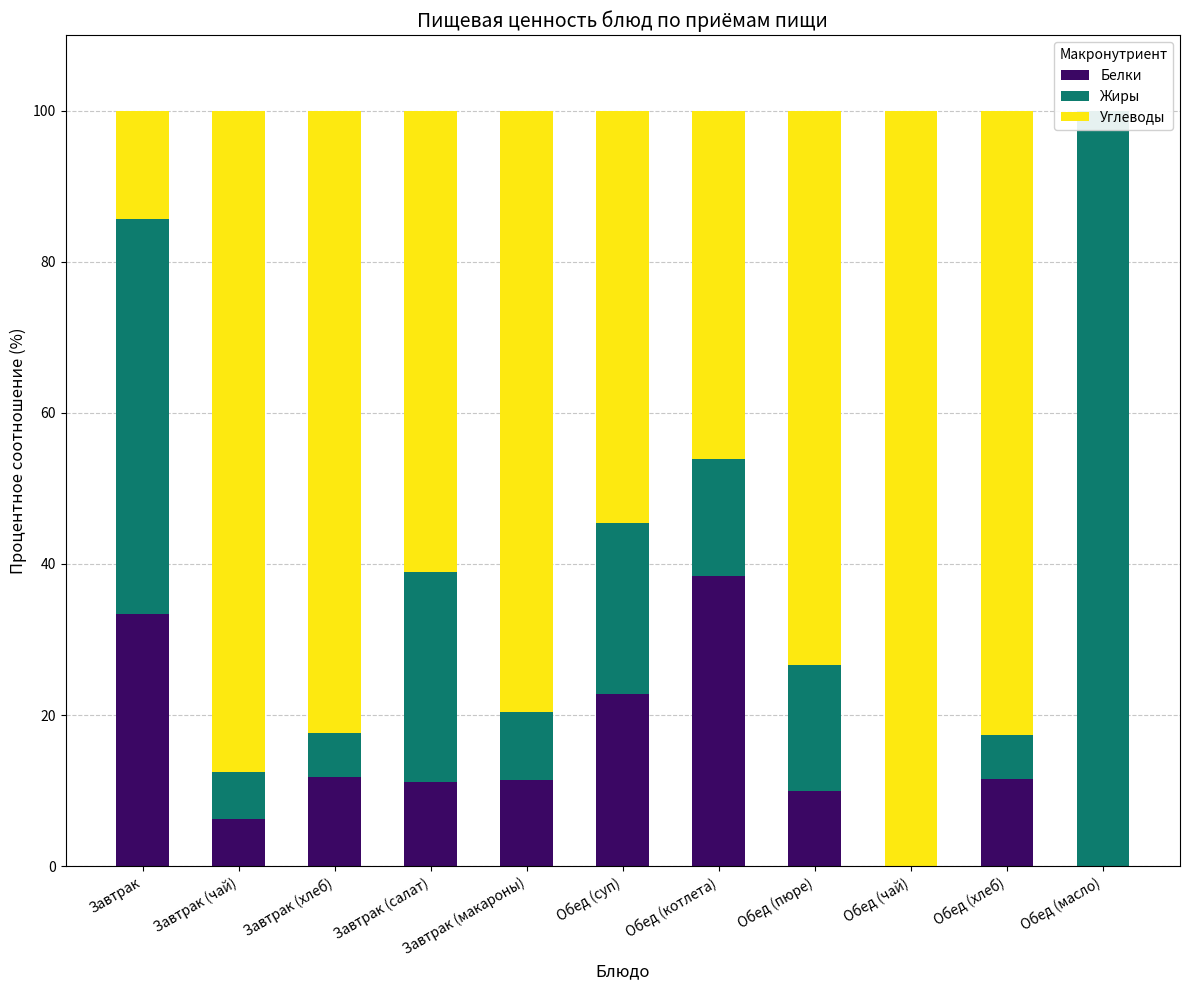

Rank the series by their average value, from lowest to highest.

Белки, Жиры, Углеводы